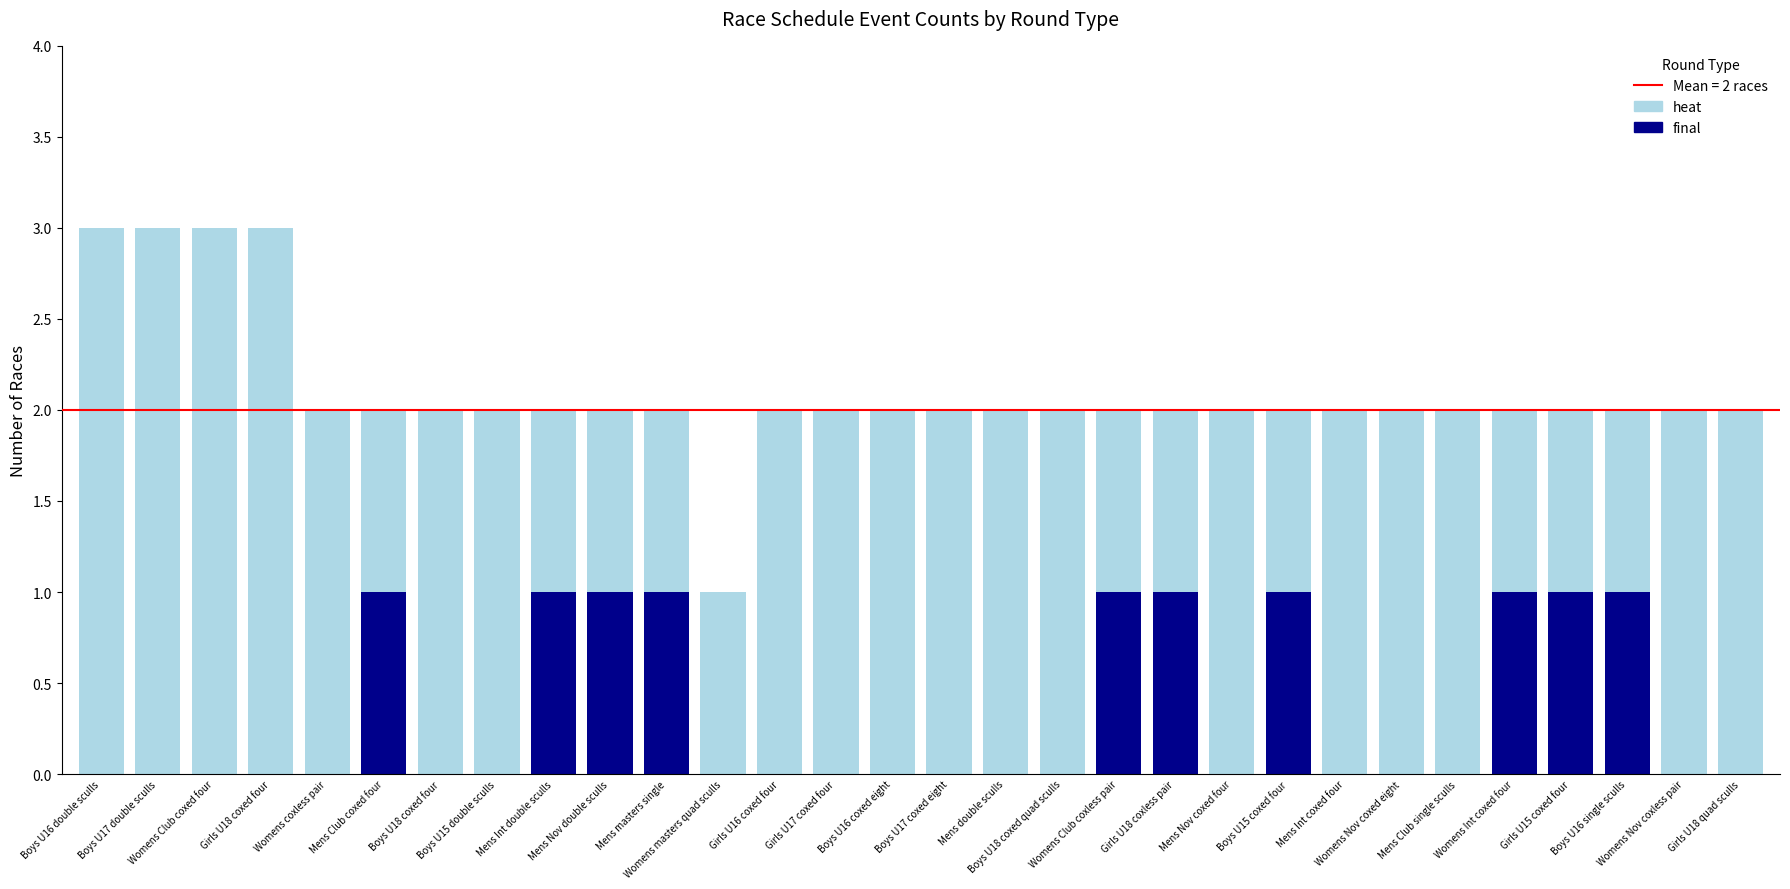

The final series shows 0 at Girls U18 quad sculls. True or false?

True